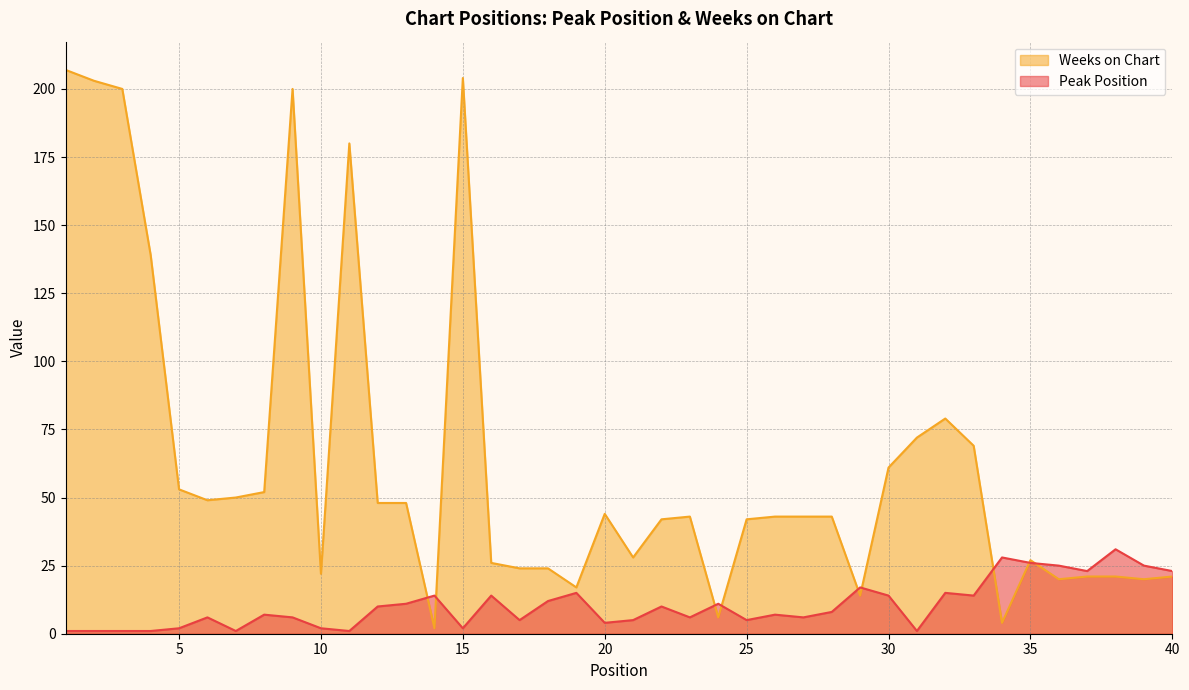

True or false: Weeks on Chart has more than 2 interior local peaks.

True